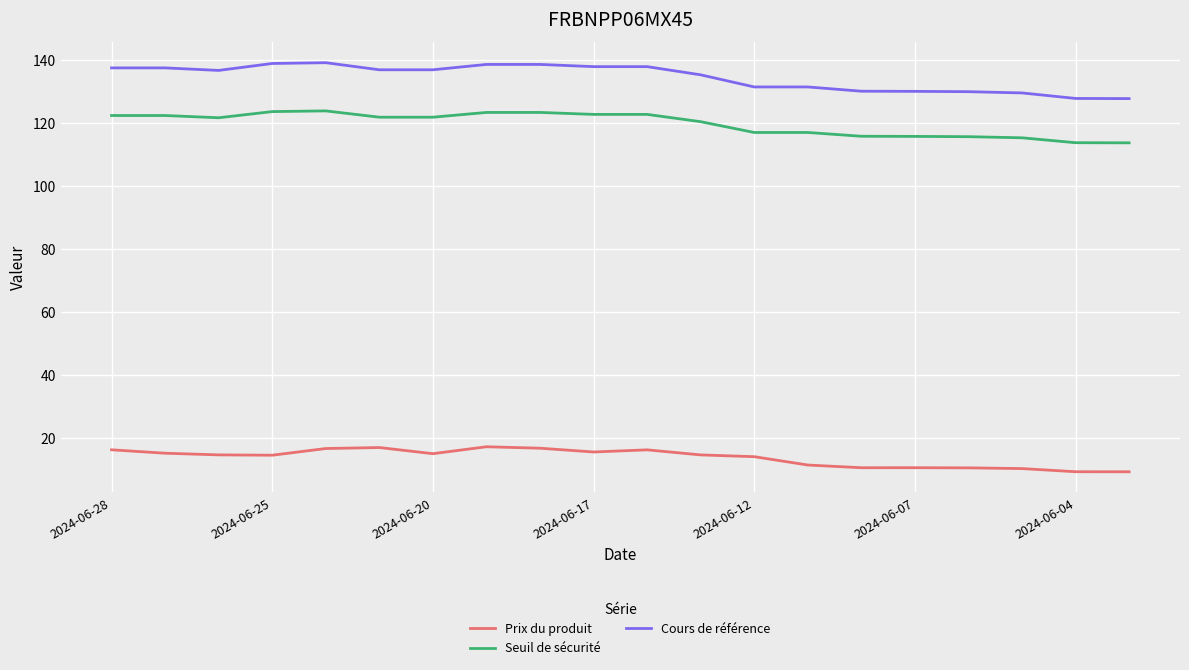

True or false: Cours de référence and Prix du produit cross at least once.

False